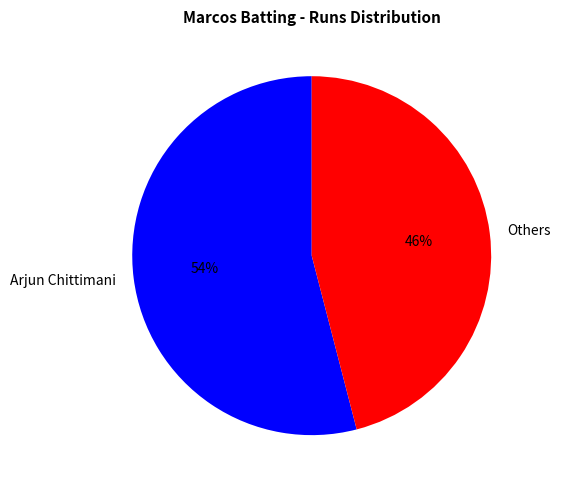

To the nearest percent, what is the average slice percentage?

50%